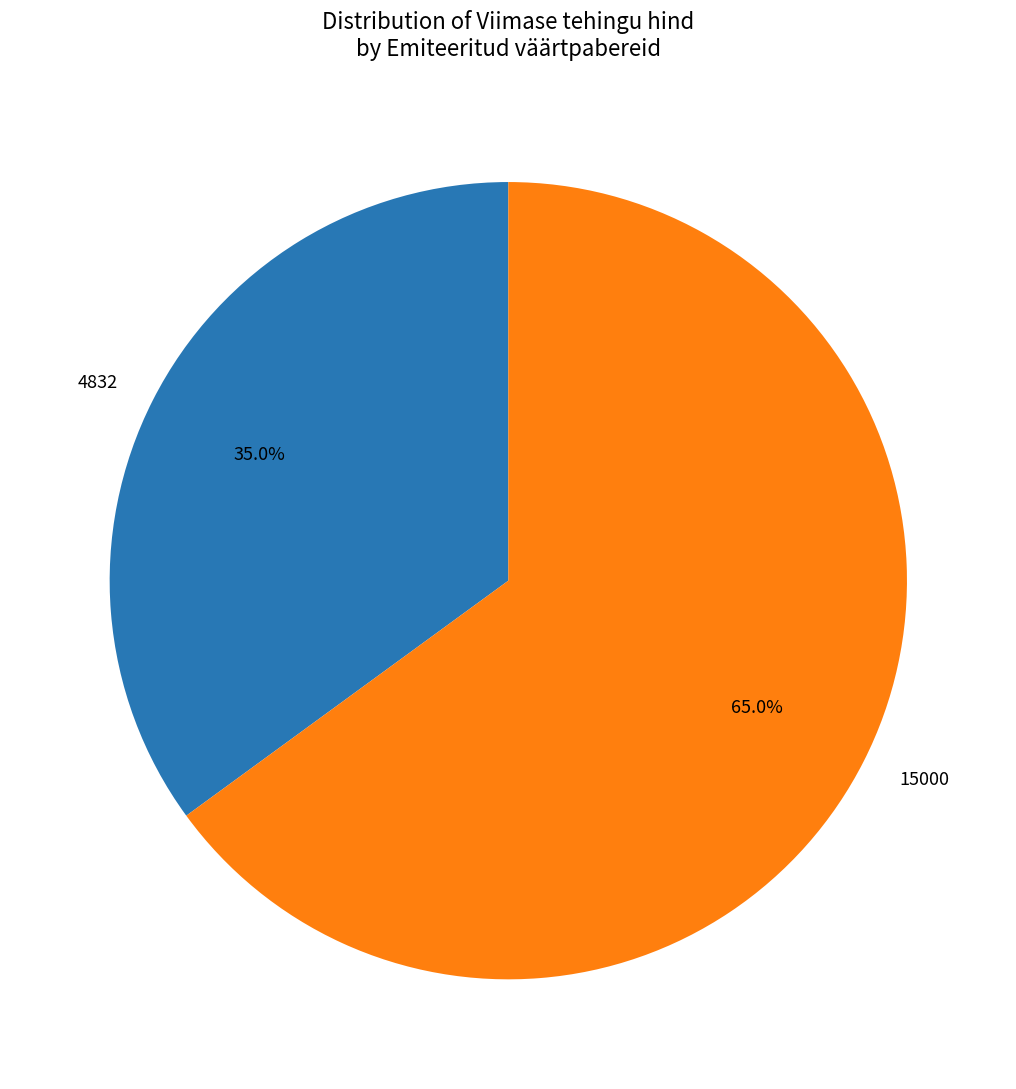

Which category has the smallest portion of the pie?

4832